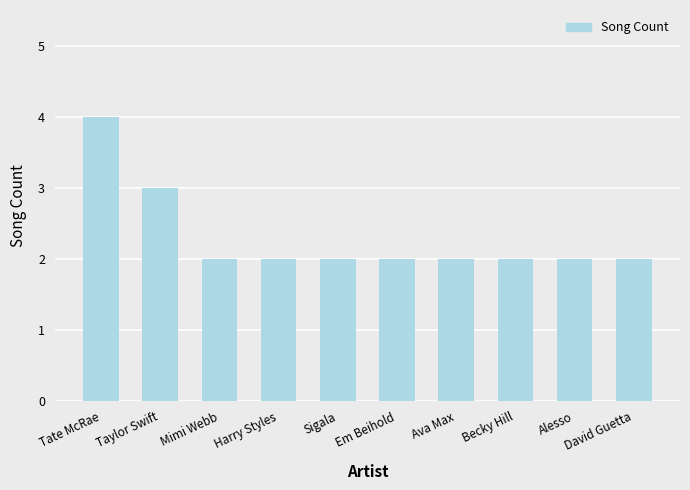

At which label is the value closest to 3?

Taylor Swift